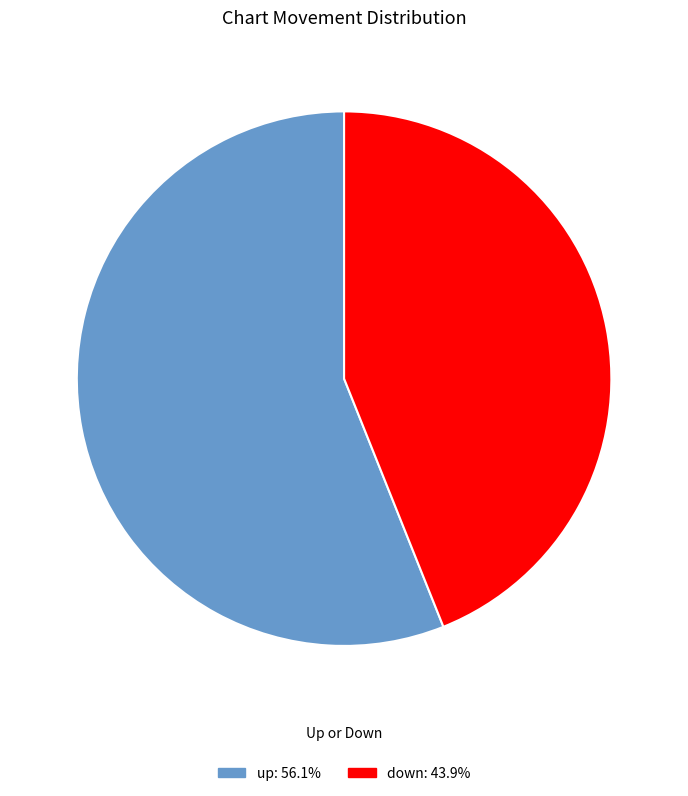

Which slice is the largest?

up